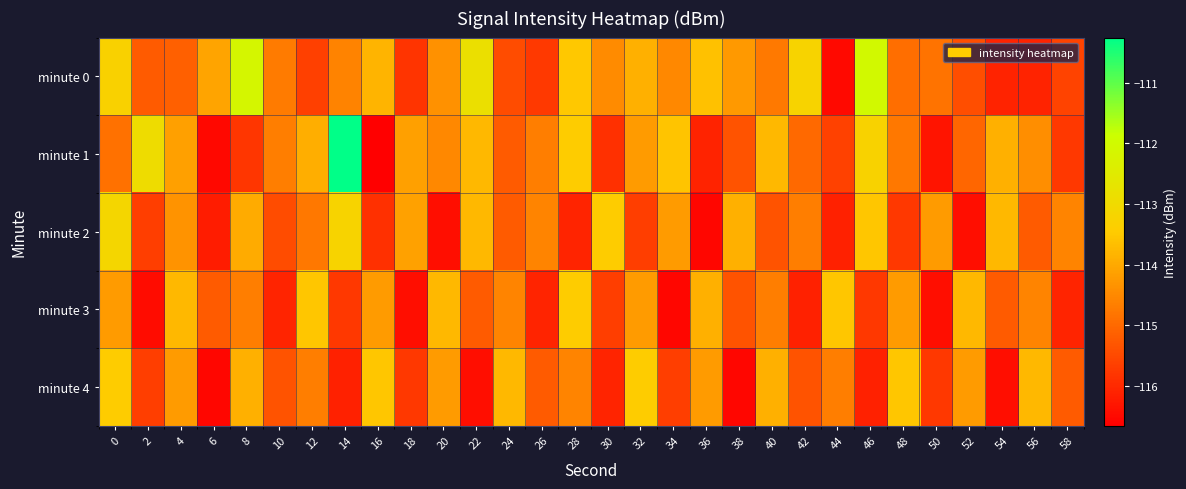

Which has a higher value, 10 or 18?

10